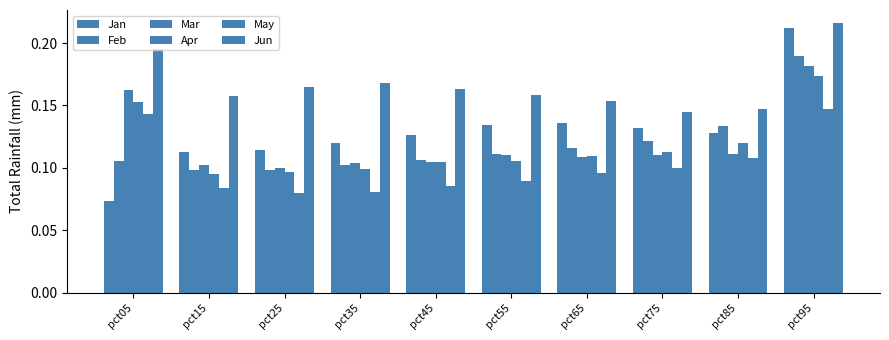

Are the bars grouped side by side (vs. stacked)?

Yes